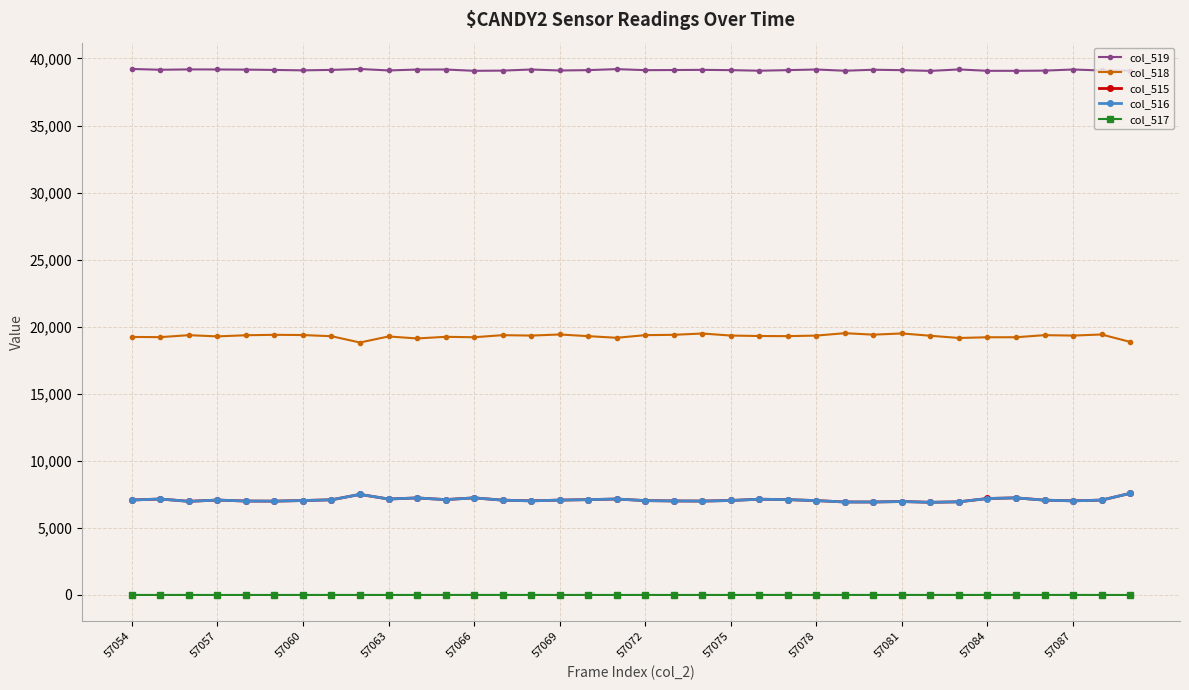

True or false: col_519 has more than 1 points higher than both neighbors.

True